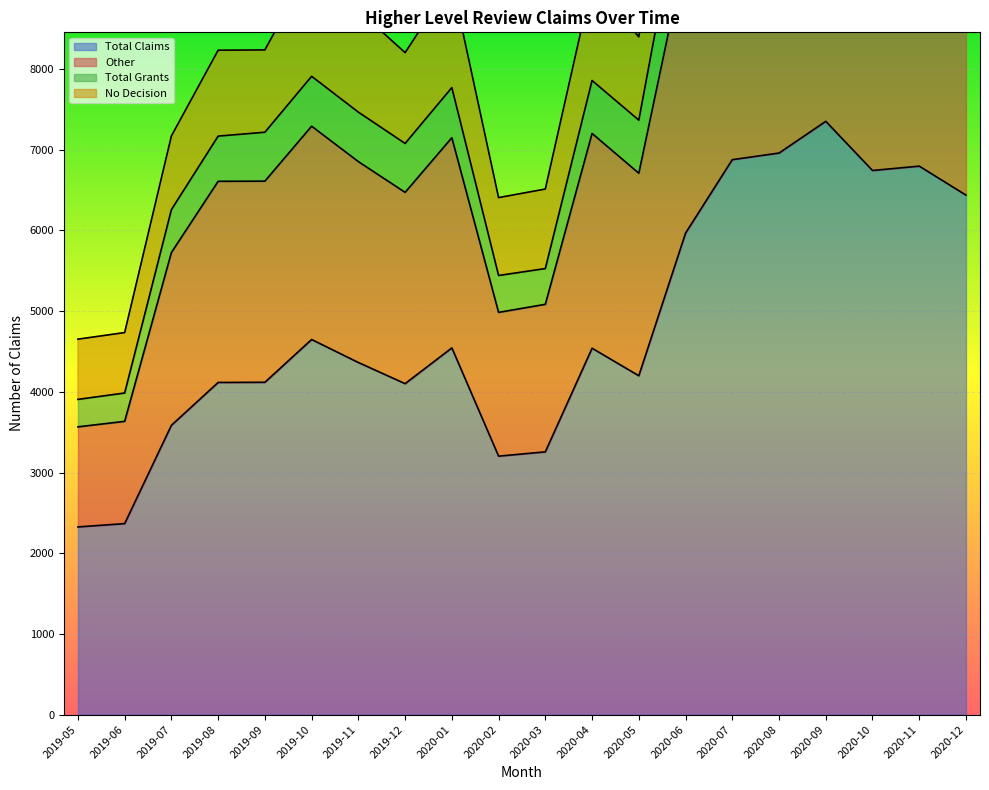

Which series has the largest range (max minus min)?

Total Grants